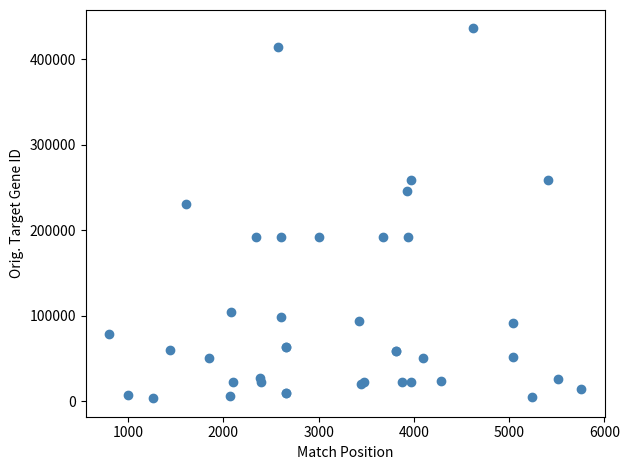

What Y value in the scatter plot is closest to 219908?

230613